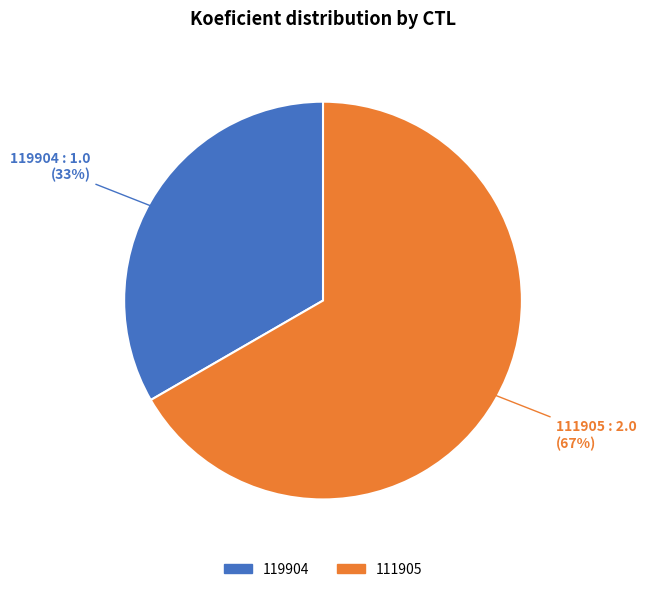

Combined, do 111905 and 119904 account for over 50%?

Yes